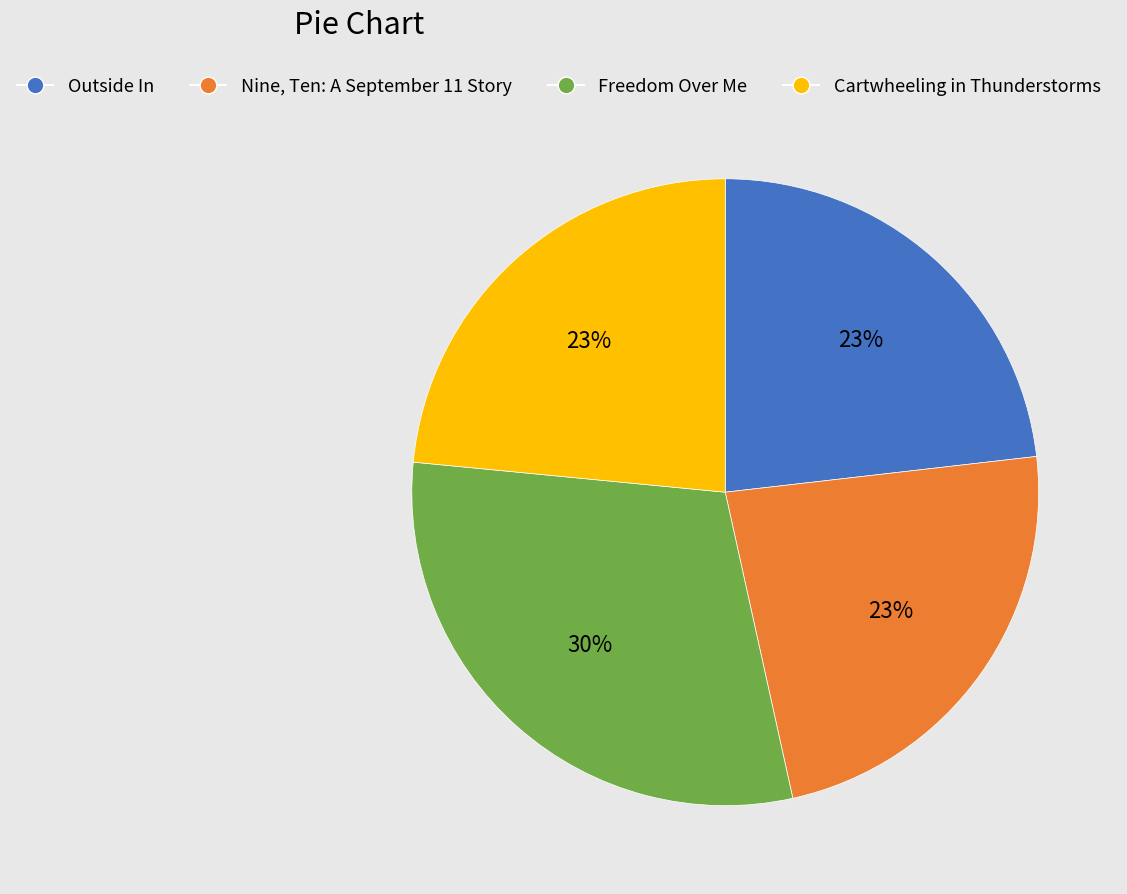

What is the largest slice in the pie chart?

Freedom Over Me